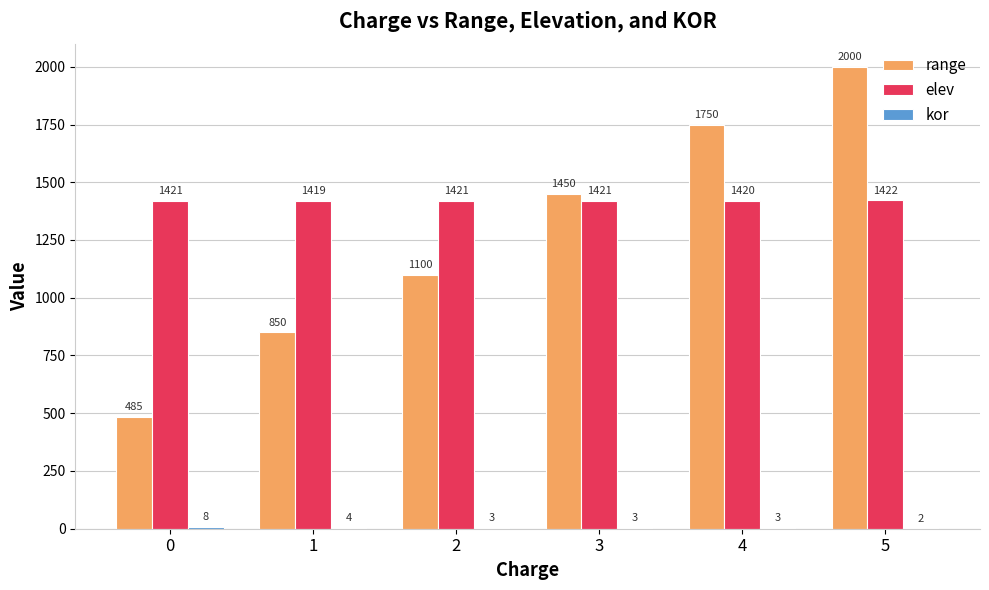

What is the total value across all series at 4?

3173